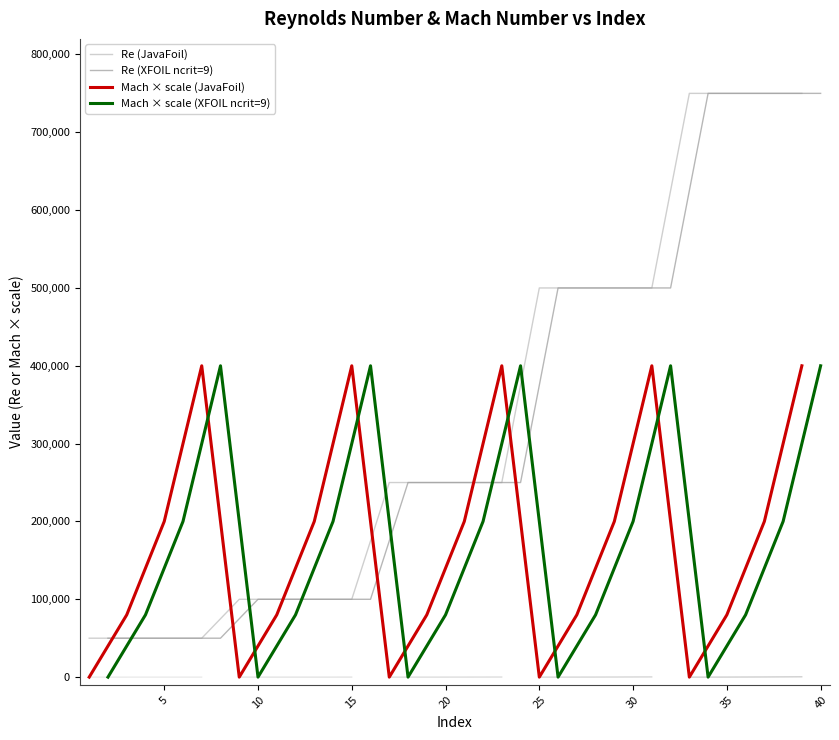

Does the chart have visible grid lines?

No